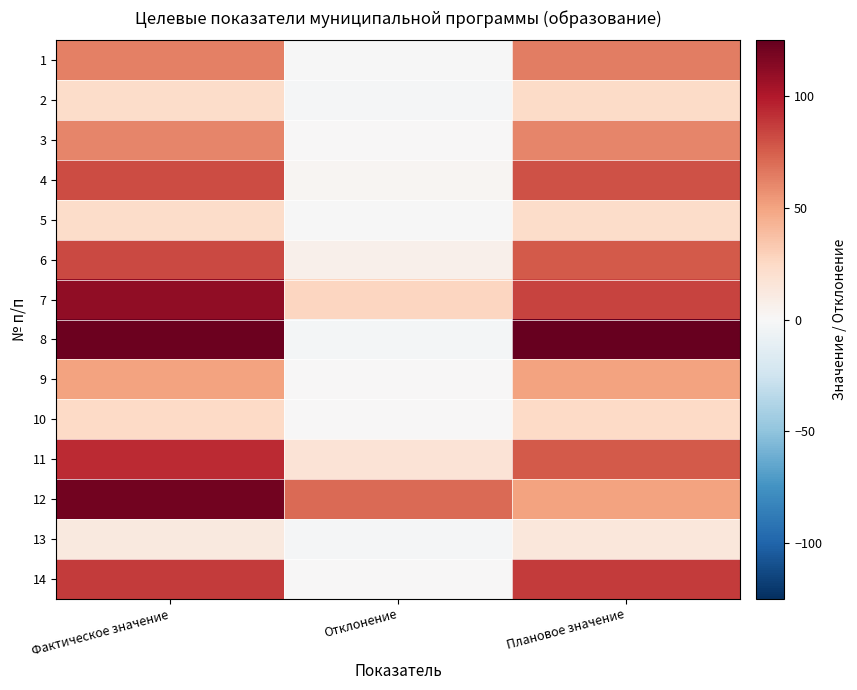

What is the total value across all series at Плановое значение?

843.1